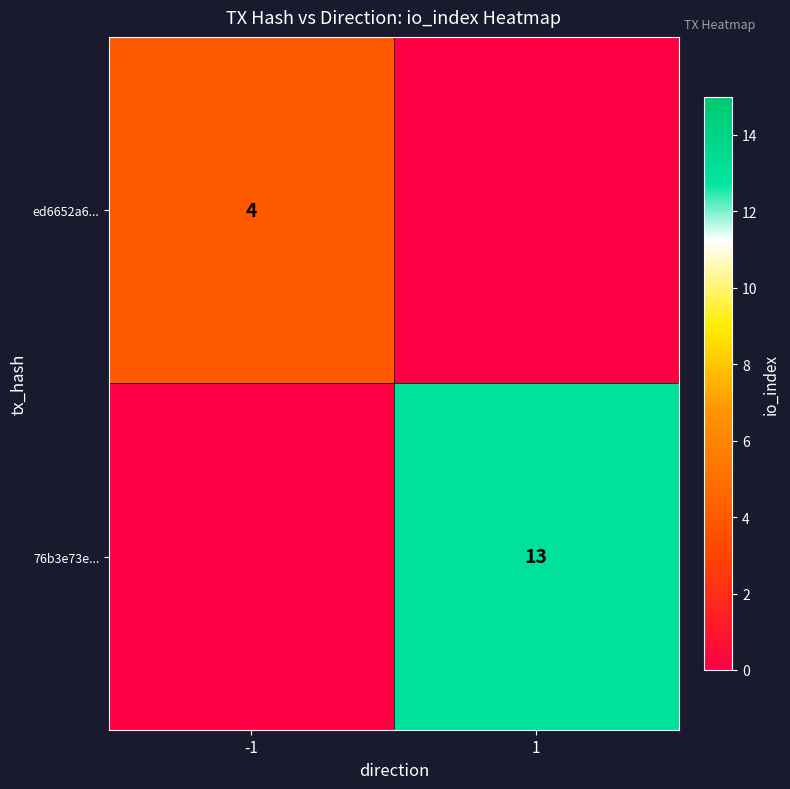

Is the value of ed6652a6... at -1 greater than the value of 76b3e73e... at 1?

No